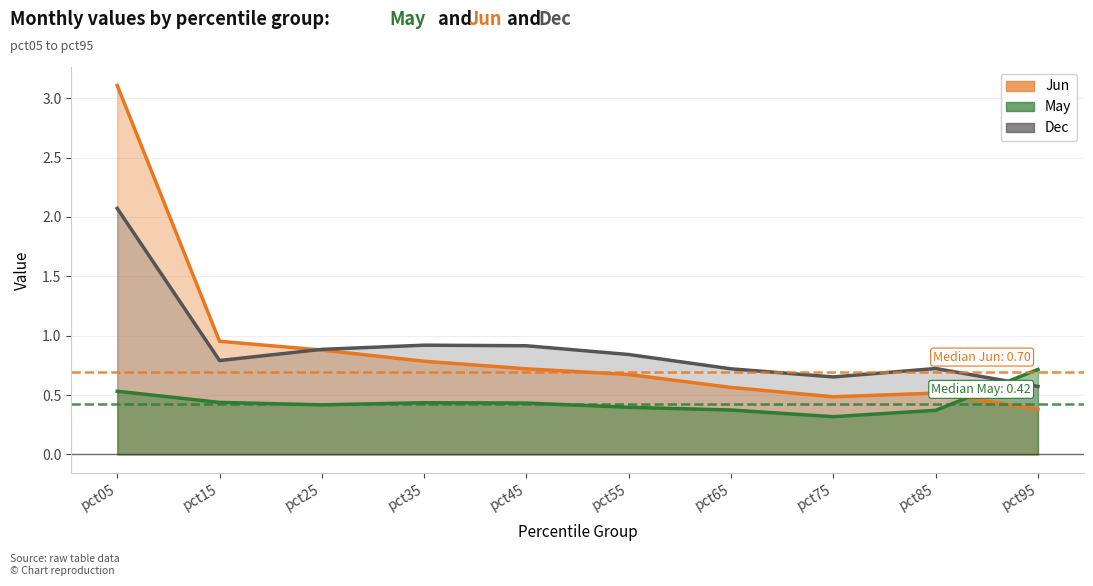

Reading left to right, what are all the values shown in this chart?

May: 0.5	0.4	0.4	0.4	0.4	0.4	0.4	0.3	0.4	0.7
Jun: 3.1	1.0	0.9	0.8	0.7	0.7	0.6	0.5	0.5	0.4
Dec: 2.1	0.8	0.9	0.9	0.9	0.8	0.7	0.7	0.7	0.6